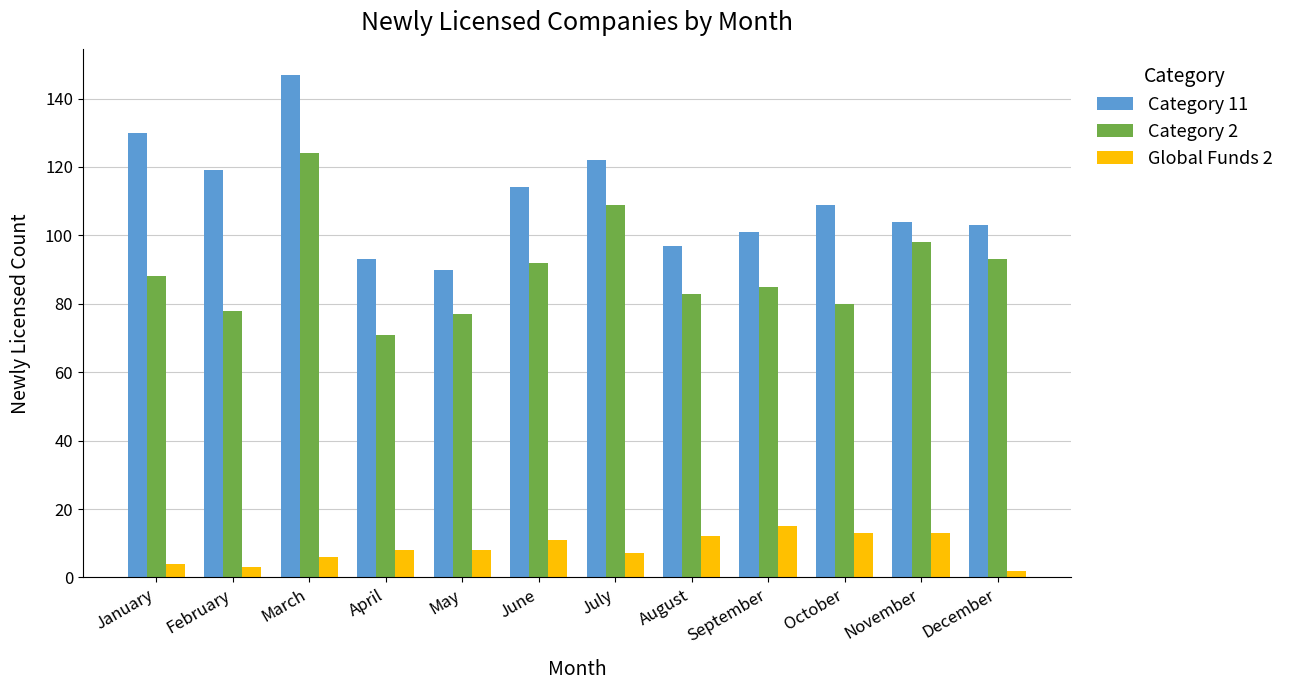

Is it true that Category 11 equals 147 at March?

True